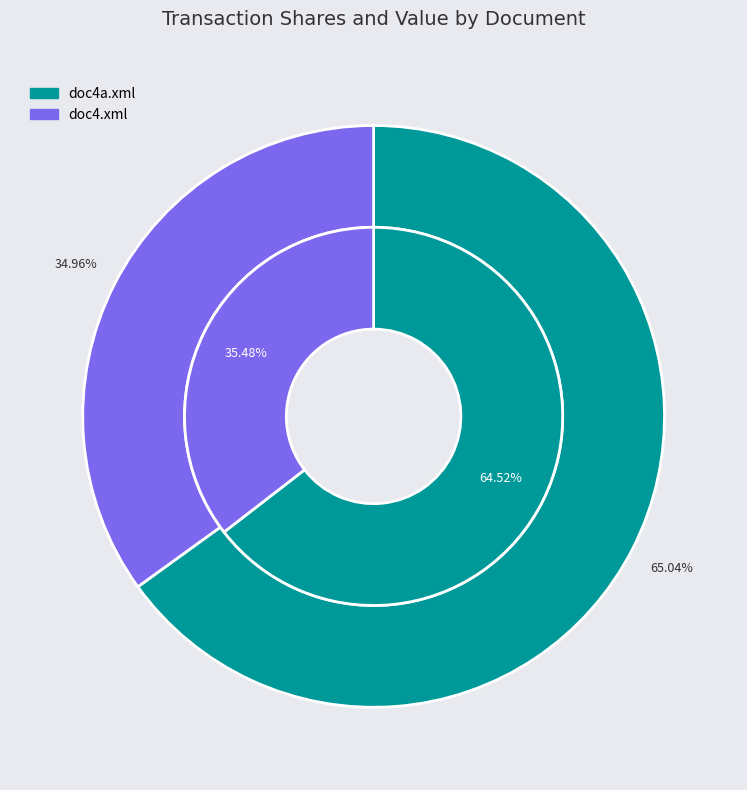

Does any single category account for the majority?

Yes